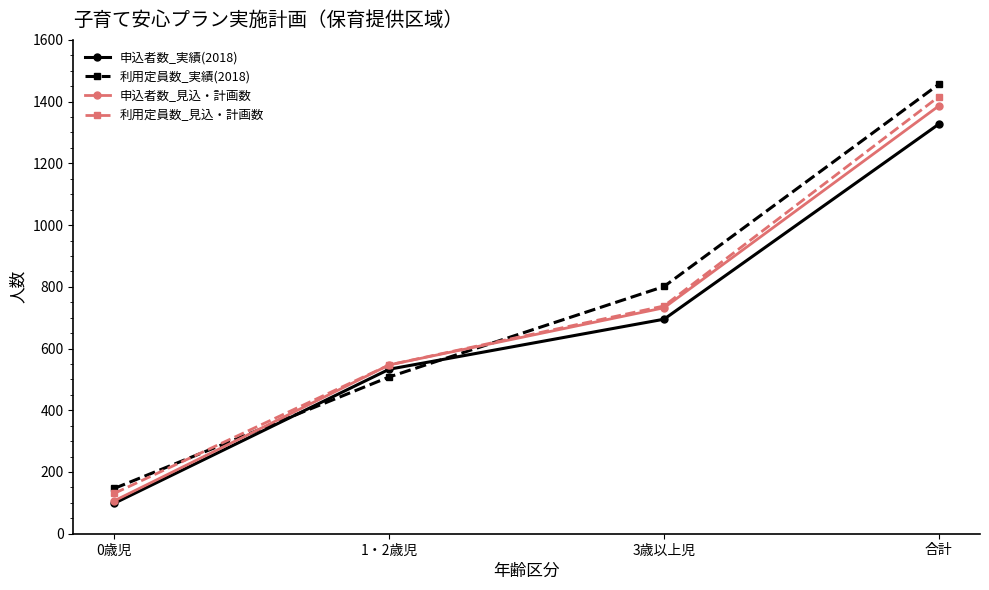

Count the number of data series in this chart.

4